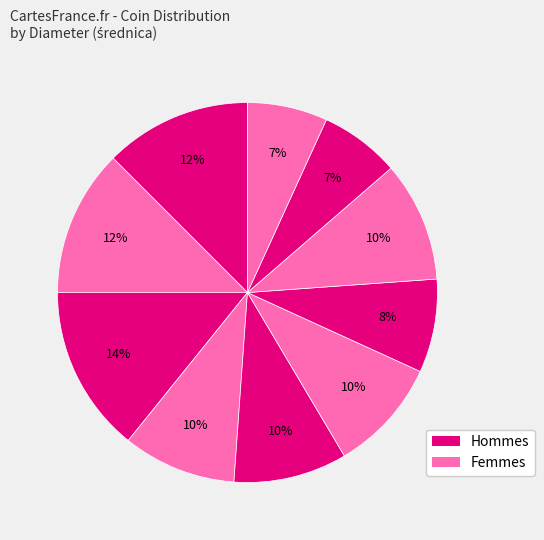

How many segments does this pie chart have?

10